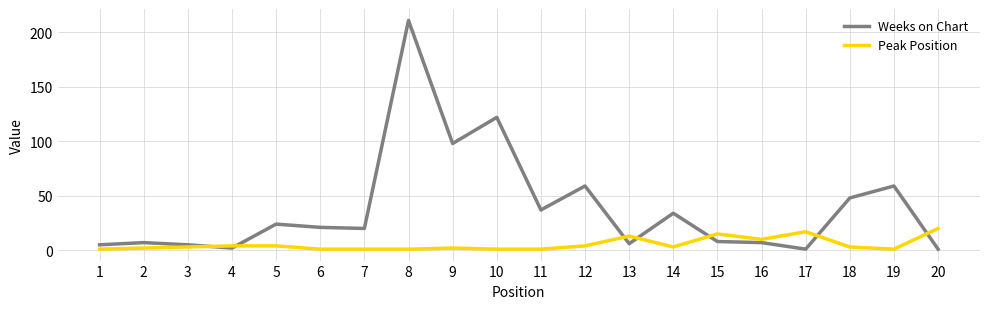

Between which two adjacent categories do Peak Position and Weeks on Chart first intersect?

3 and 4